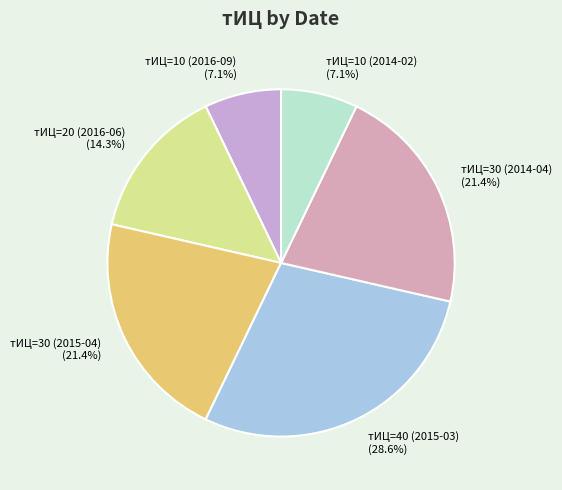

To the nearest percent, what is the average slice percentage?

17%